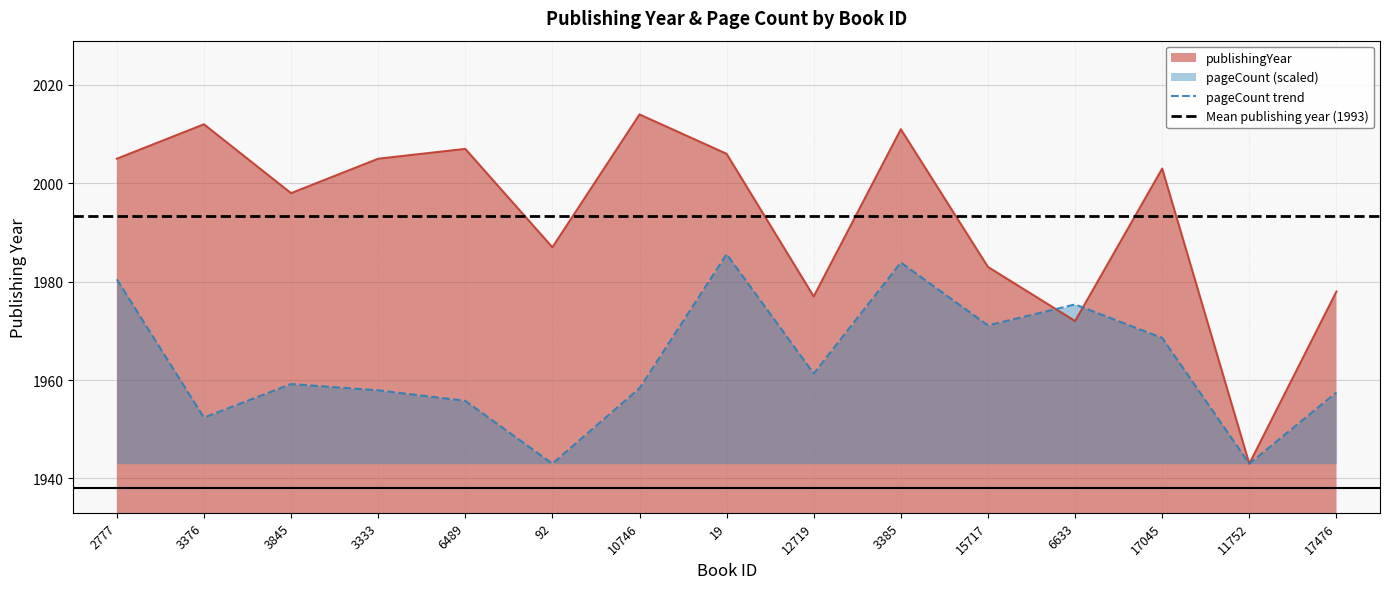

Rank the series by their average value, from highest to lowest.

publishingYear, pageCount